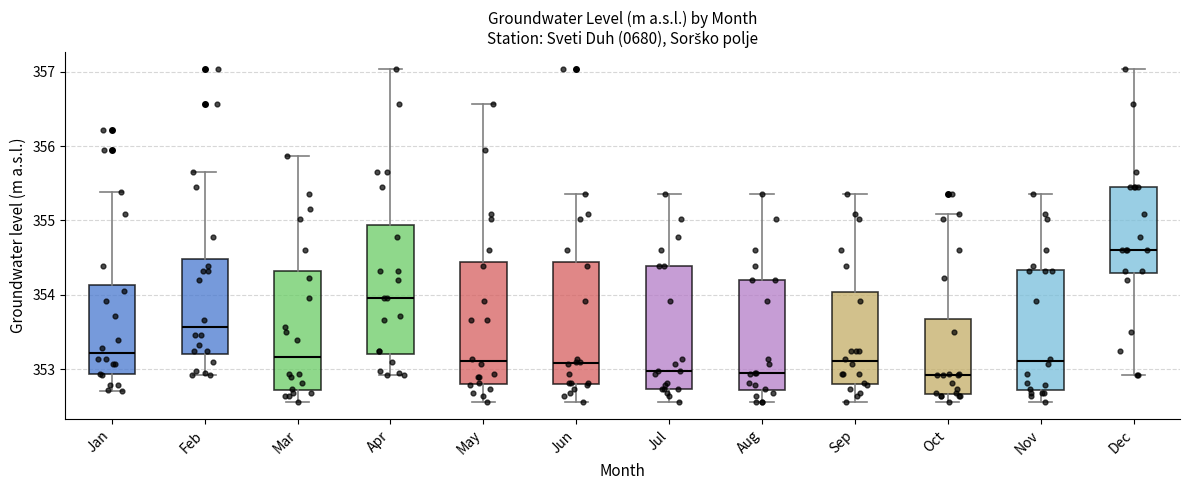

Reading left to right, read every box against the y-axis: the position of its median line, the range the box covers, and the ends of its whiskers. The values are not printed on the chart, so give them approximately, as read against the axis.

Jan: median 353.2, box 352.9 to 354.1, whiskers 352.7 to 355.4
Feb: median 353.6, box 353.2 to 354.5, whiskers 352.9 to 355.7
Mar: median 353.2, box 352.7 to 354.3, whiskers 352.6 to 355.9
Apr: median 354.0, box 353.2 to 354.9, whiskers 352.9 to 357.0
May: median 353.1, box 352.8 to 354.4, whiskers 352.6 to 356.6
Jun: median 353.1, box 352.8 to 354.4, whiskers 352.6 to 355.4
Jul: median 353.0, box 352.7 to 354.4, whiskers 352.6 to 355.4
Aug: median 353.0, box 352.7 to 354.2, whiskers 352.6 to 355.4
Sep: median 353.1, box 352.8 to 354.0, whiskers 352.6 to 355.4
Oct: median 352.9, box 352.7 to 353.7, whiskers 352.6 to 355.1
Nov: median 353.1, box 352.7 to 354.3, whiskers 352.6 to 355.4
Dec: median 354.6, box 354.3 to 355.5, whiskers 352.9 to 357.0